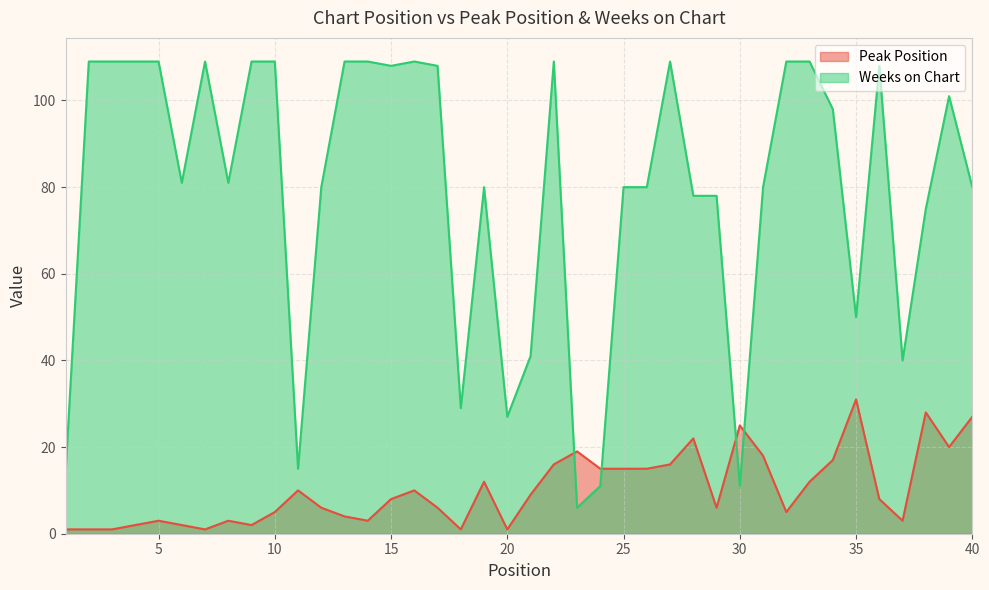

Is the value of Peak Position at 15 greater than the value of Weeks on Chart at 16?

No